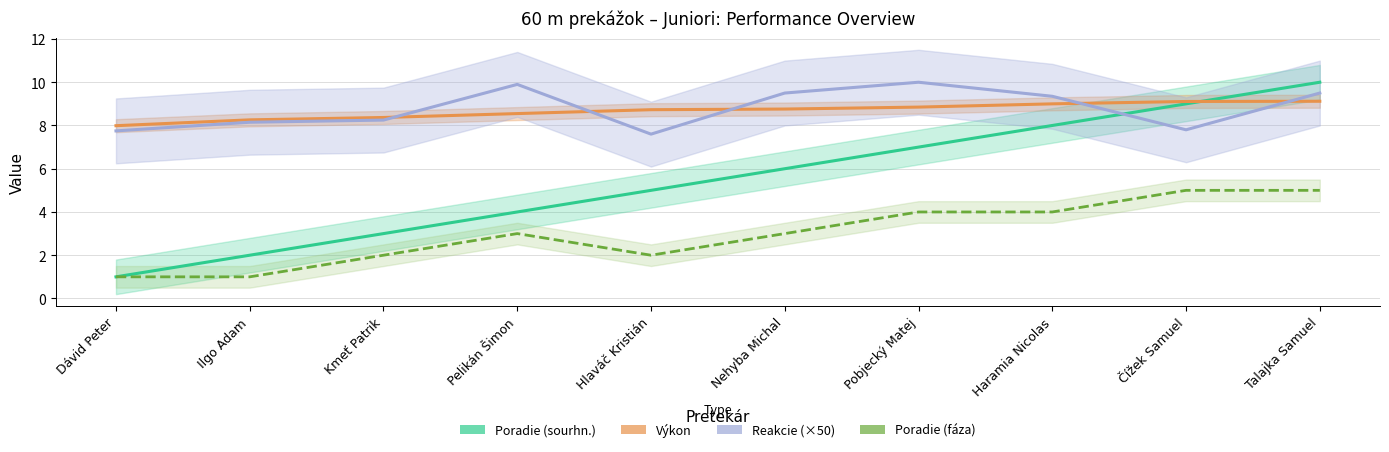

What is the average value of the Poradie (sourhn.) series?

5.5